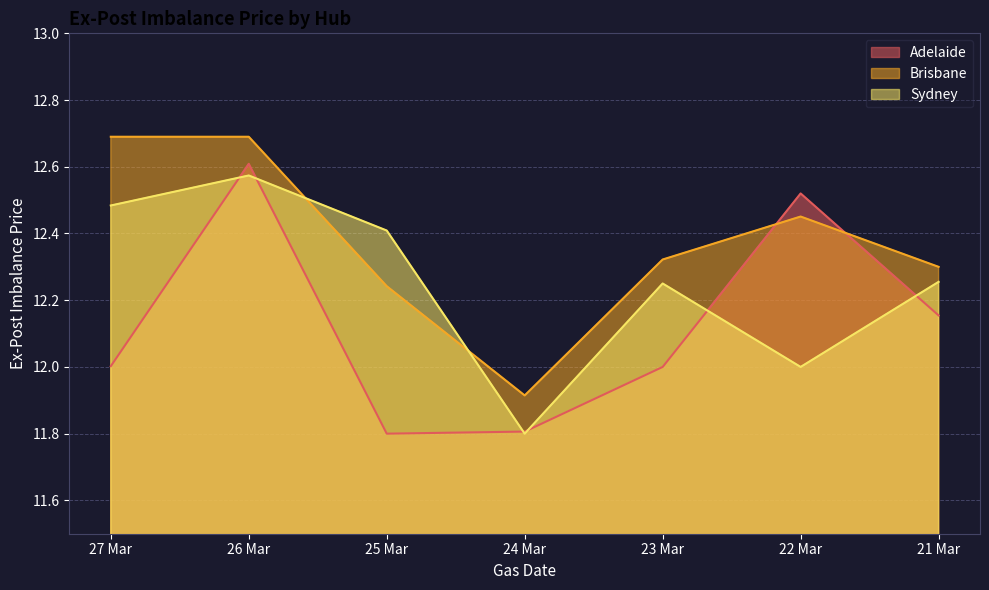

Which has a higher value, 22 Mar or 27 Mar?

22 Mar